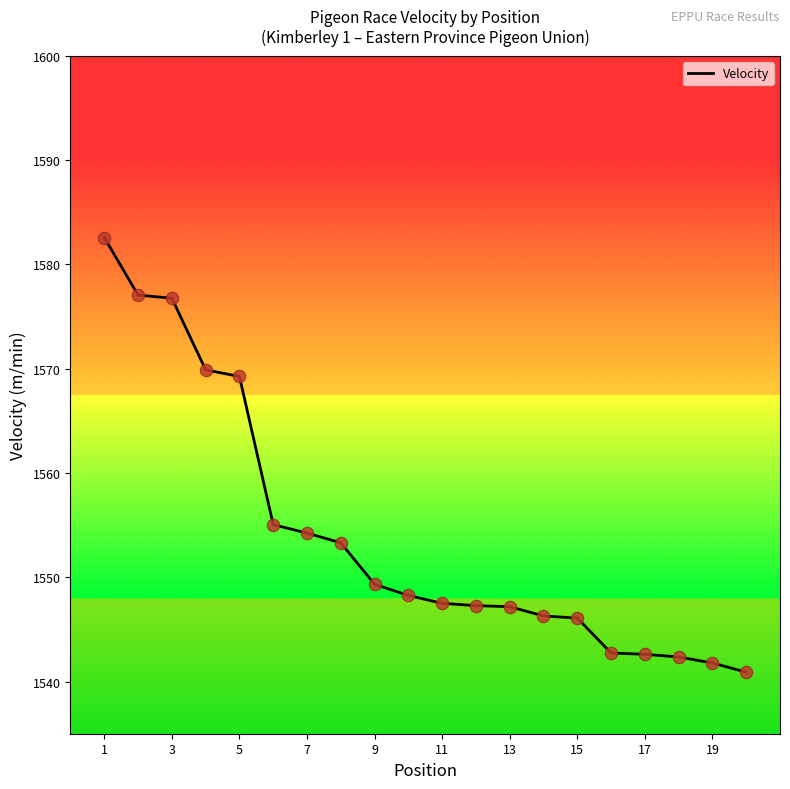

What is the minimum value shown in the chart?

1540.9